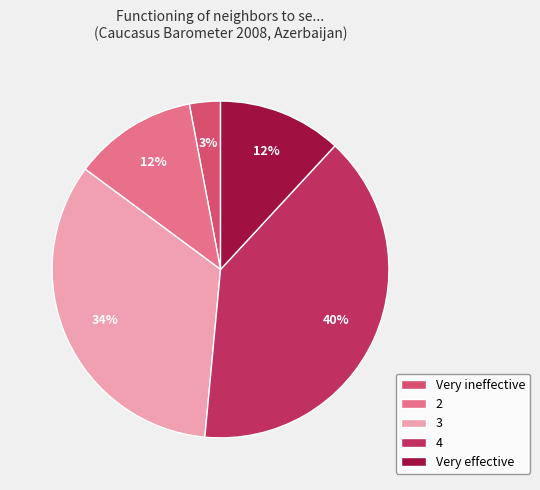

To the nearest percent, what portion does 4 represent?

40%